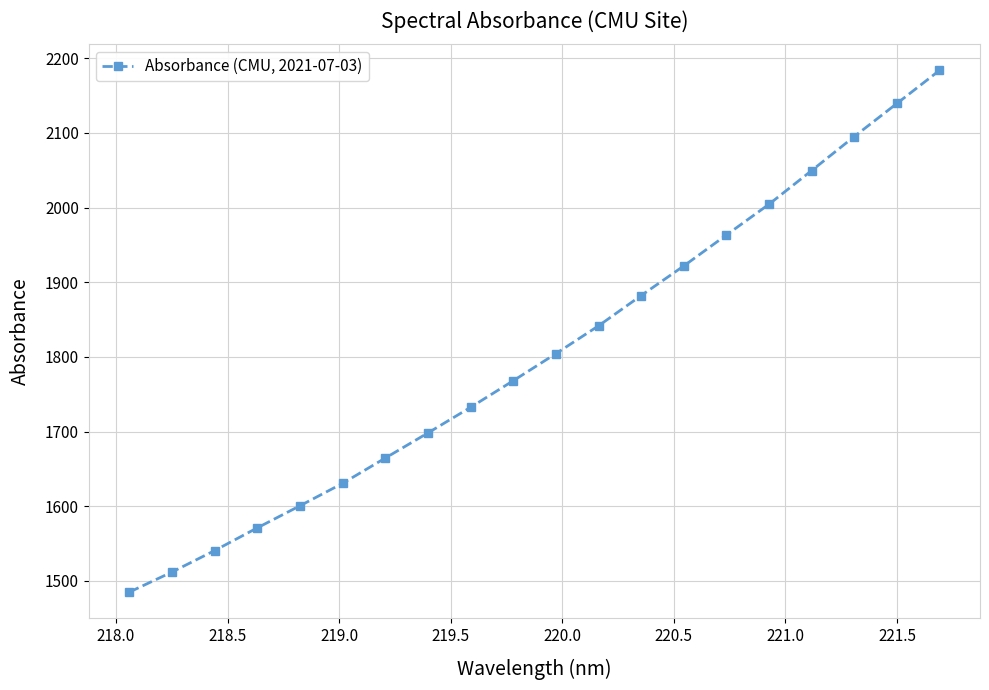

What is the difference between the second highest and second lowest values?

627.4